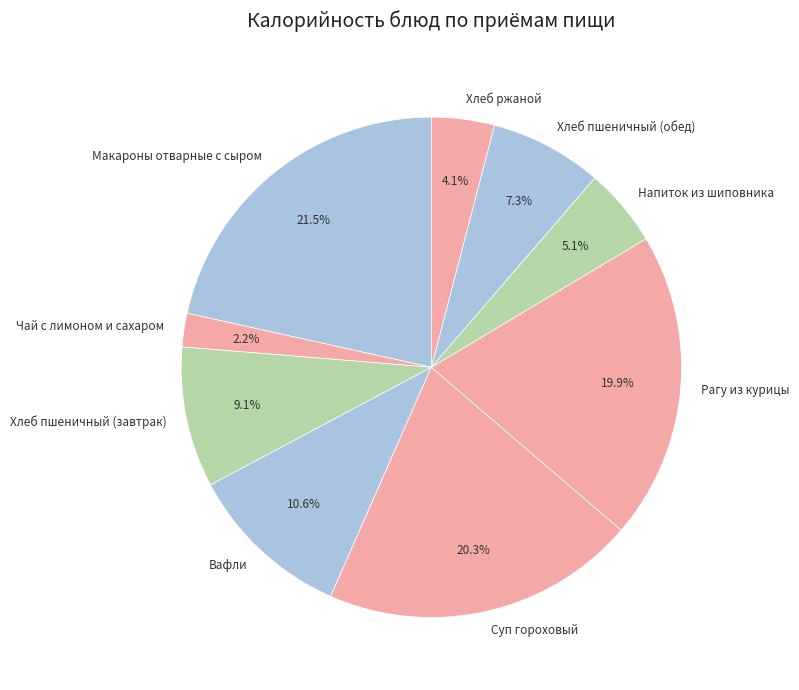

Which category has the smallest portion of the pie?

Чай с лимоном и сахаром